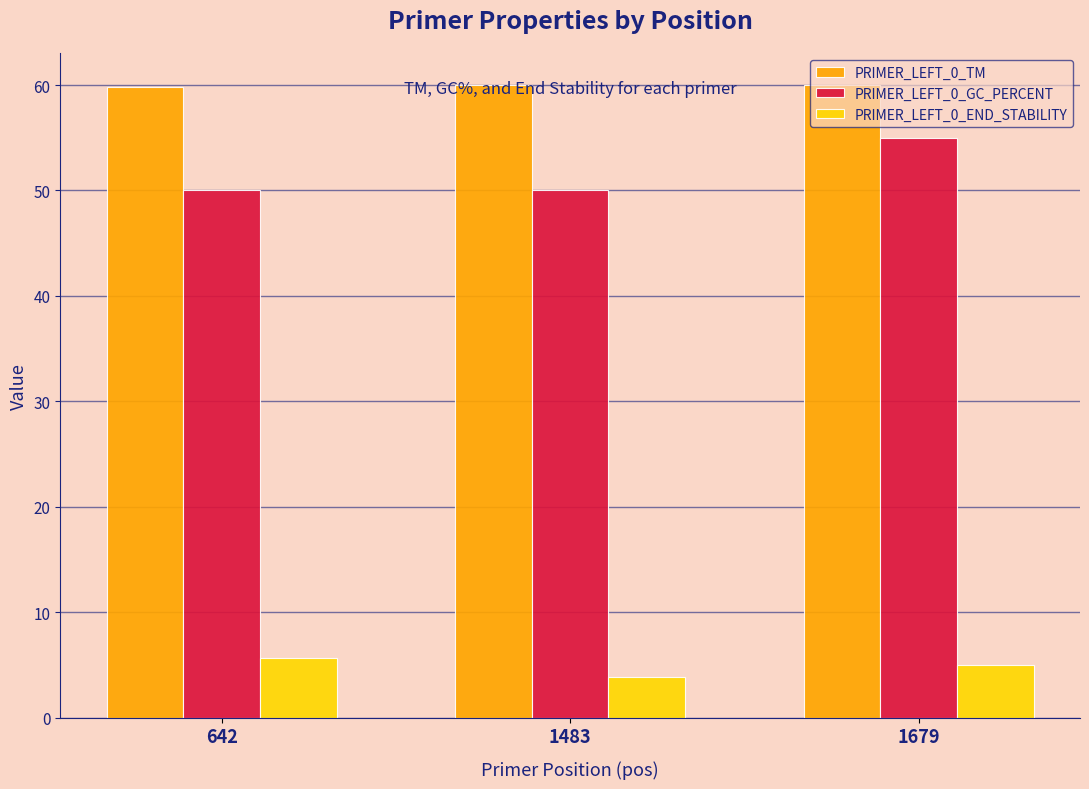

What is the difference between the maximum and second lowest values in the PRIMER_LEFT_0_END_STABILITY series?

0.7